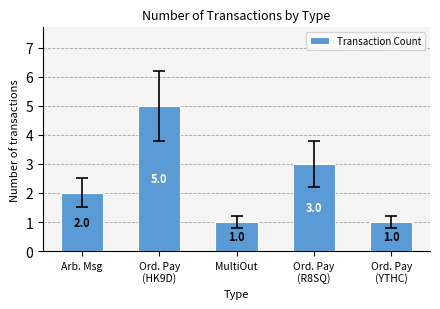

What is the difference between the second highest and second lowest values?

2